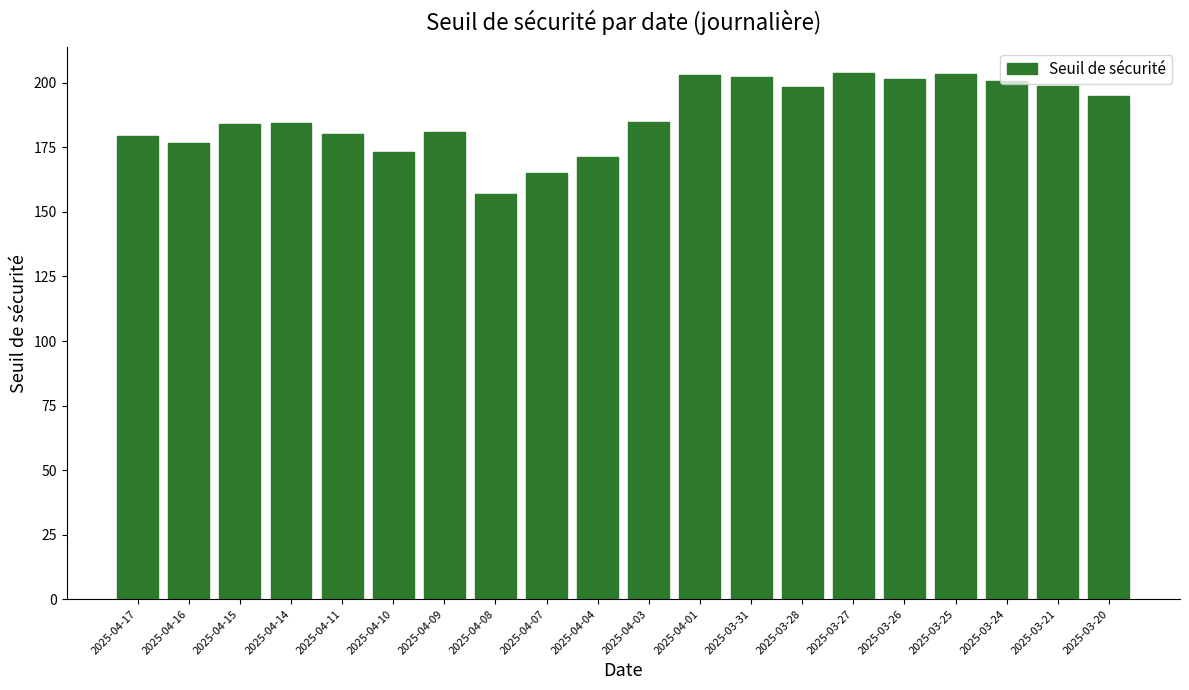

What is the minimum value shown in the chart?

156.9